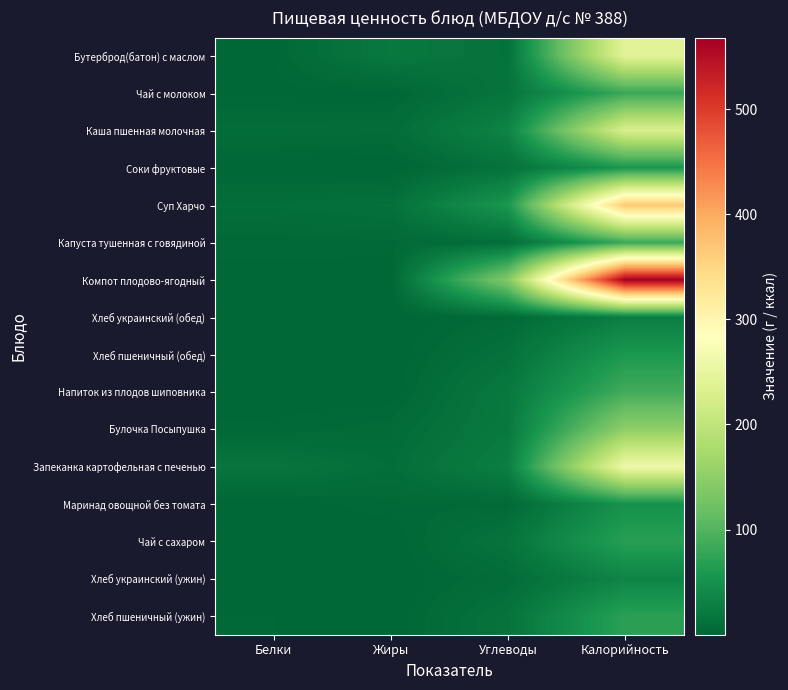

What is the greatest value displayed?

568.0